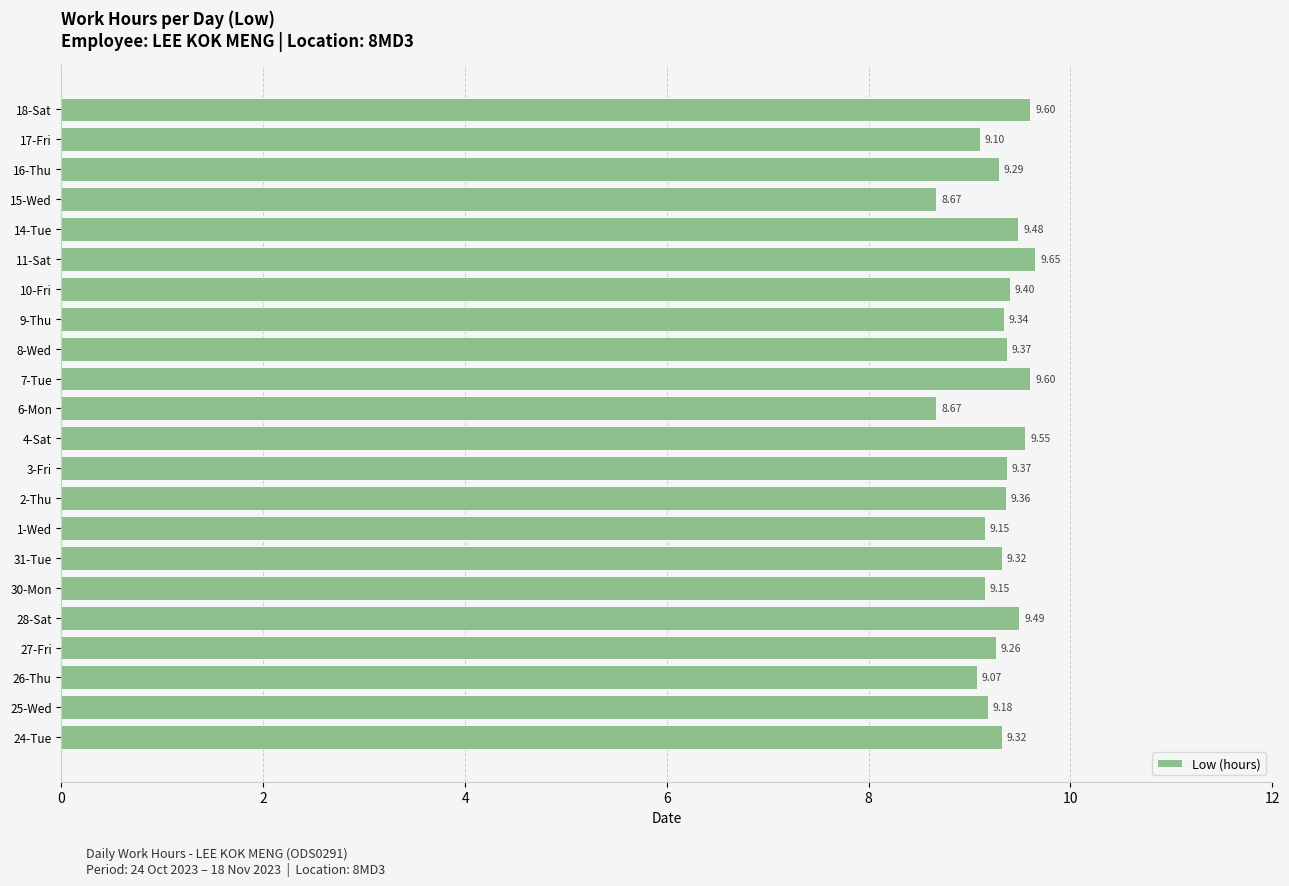

What is the sum of all values?

204.4